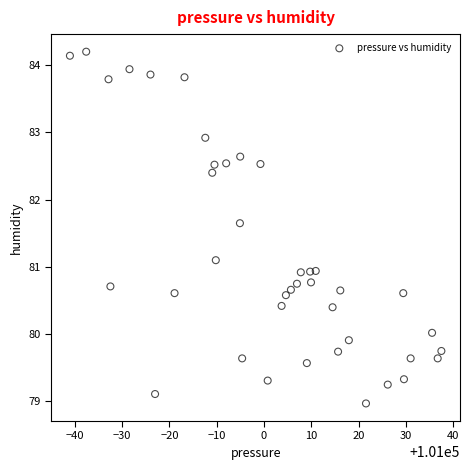

What is the range of Y values (max minus min)?

5.2